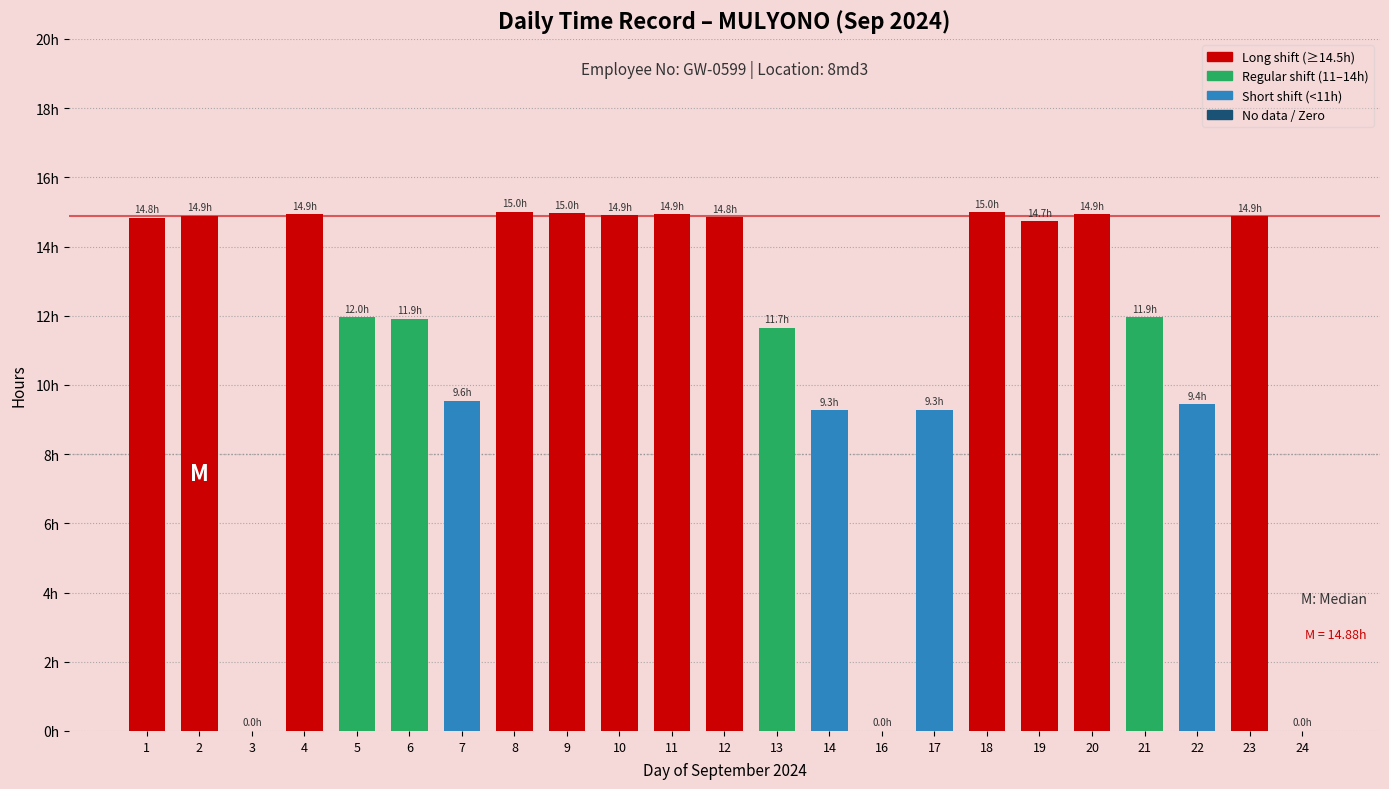

Are the bars horizontal?

No